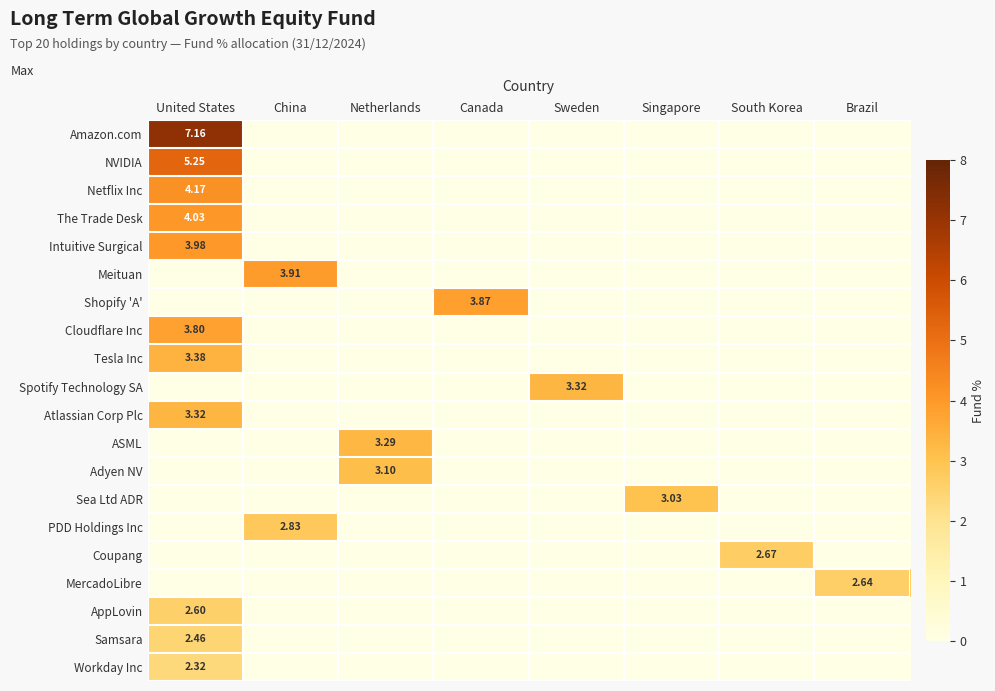

Count the number of data series in this chart.

20